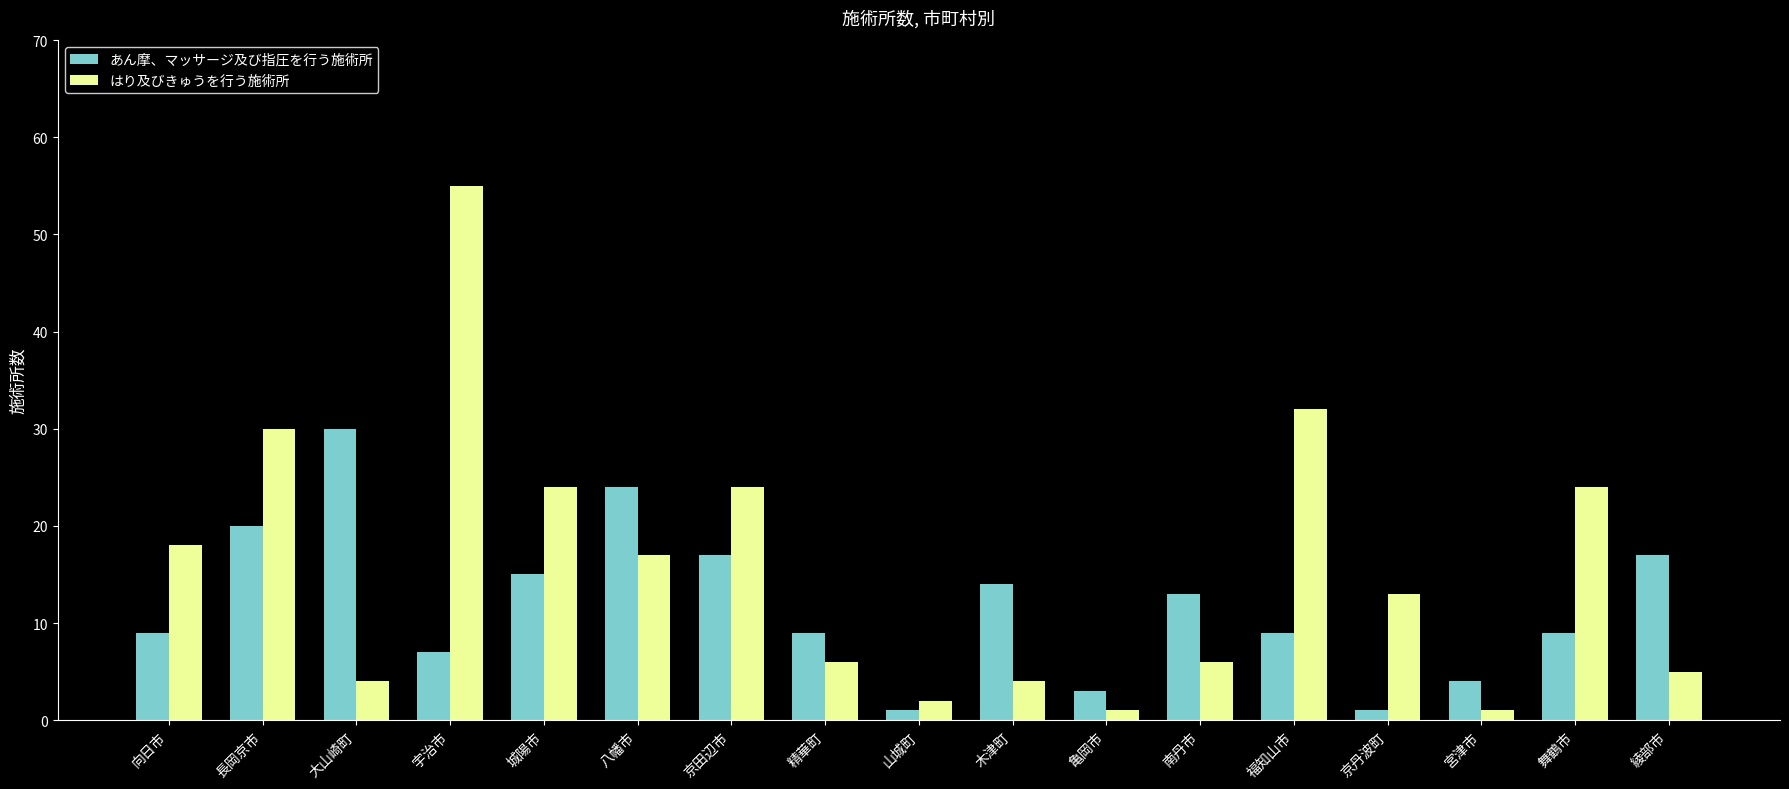

What value does the はり及びきゅうを行う施術所 series have at 福知山市?

32